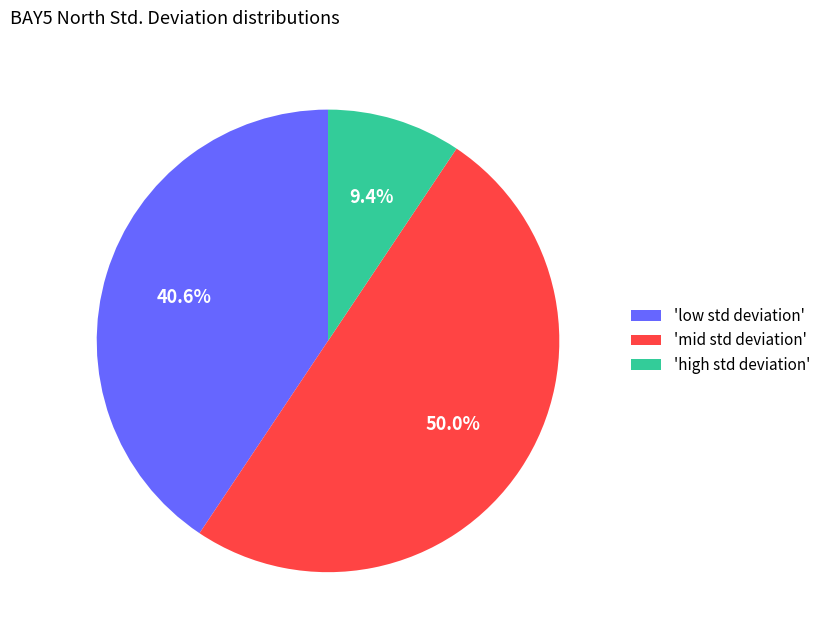

Rank the categories by value from lowest to highest.

'high std deviation', 'low std deviation', 'mid std deviation'